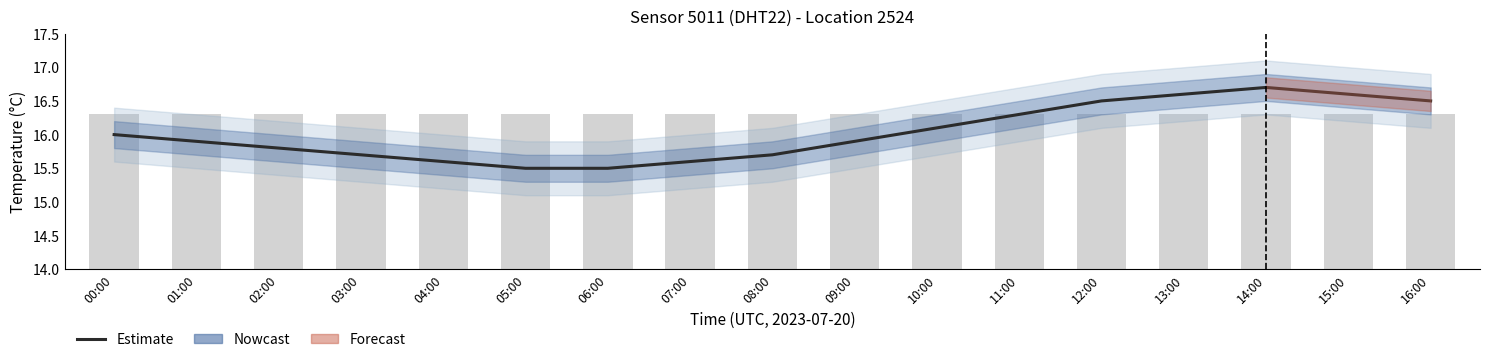

The humidity series shows 11.2 at 01:00. True or false?

False